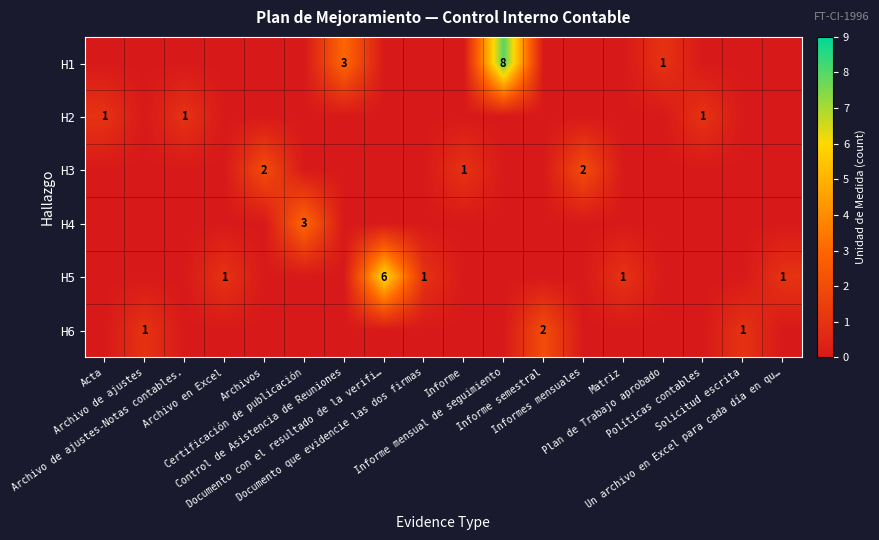

Which series changed the most between Control de Asistencia de Reuniones and Informe mensual de seguimiento?

H1